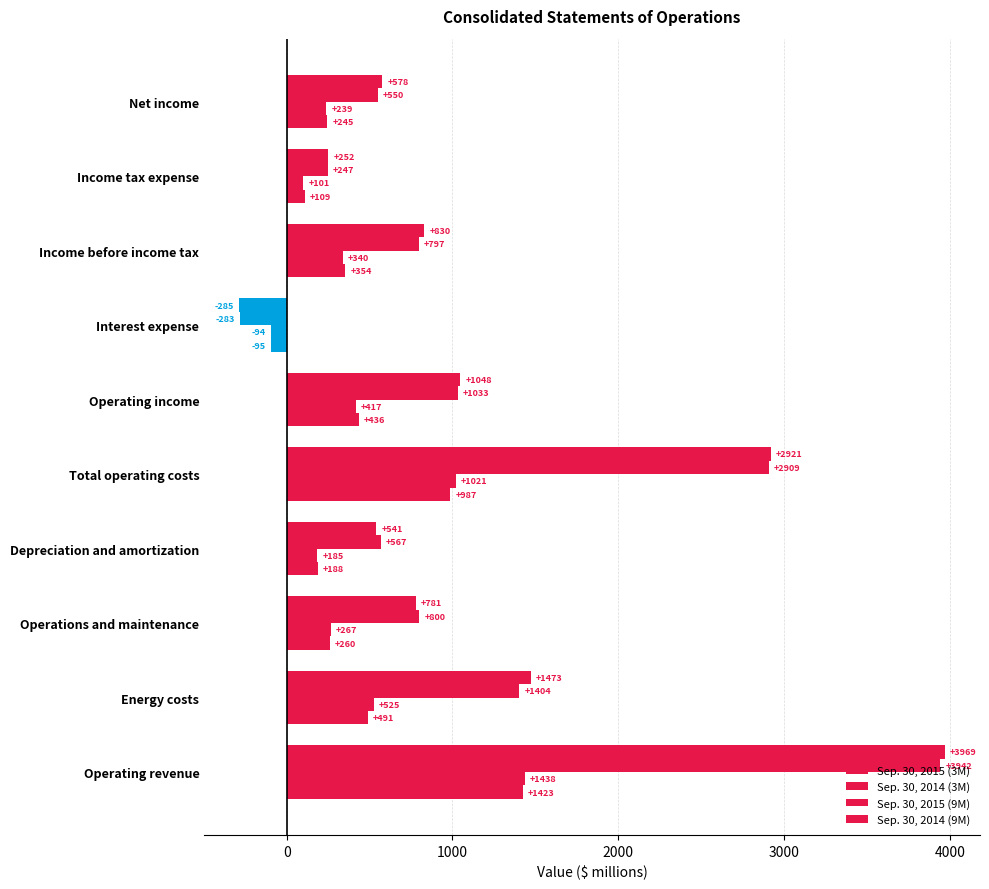

Count the number of data series in this chart.

4